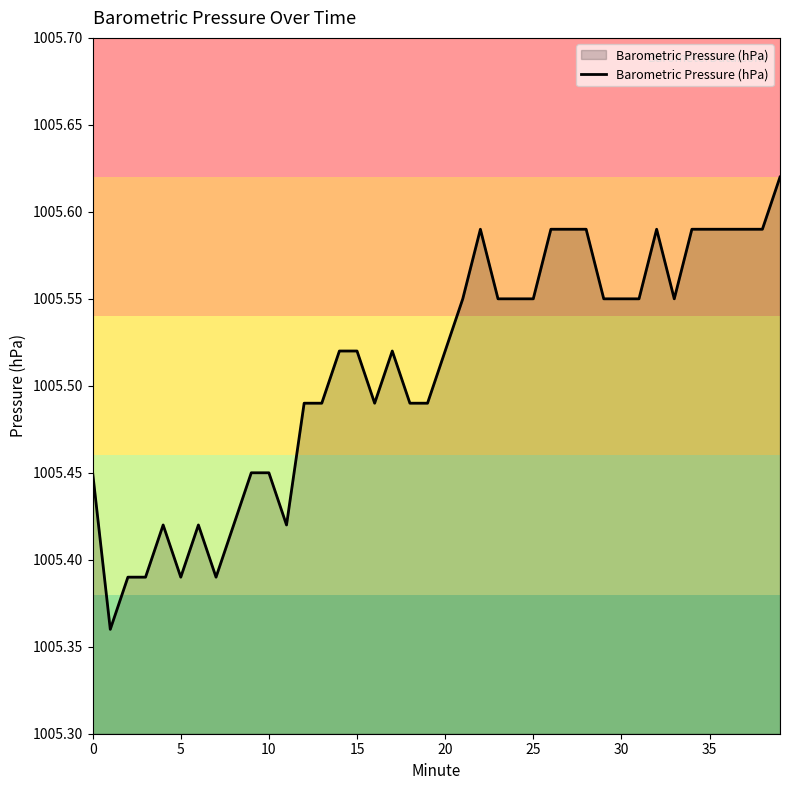

Does the chart have visible grid lines?

No